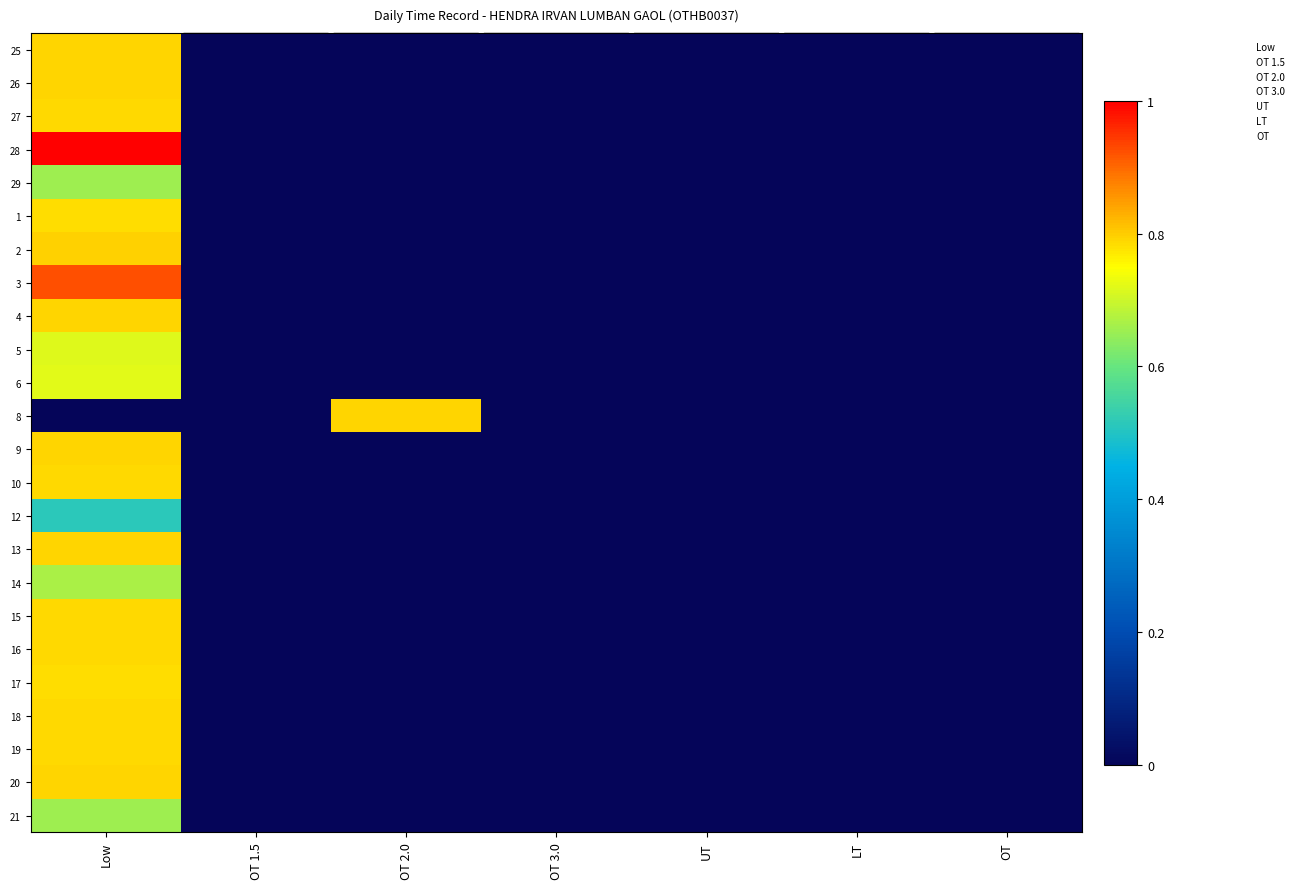

Reading right to left, list all the values displayed in this chart.

25: OT=0.0	LT=0.0	UT=0.0	OT 3.0=0.0	OT 2.0=0.0	OT 1.5=0.0	Low=0.8
26: OT=0.0	LT=0.0	UT=0.0	OT 3.0=0.0	OT 2.0=0.0	OT 1.5=0.0	Low=0.8
27: OT=0.0	LT=0.0	UT=0.0	OT 3.0=0.0	OT 2.0=0.0	OT 1.5=0.0	Low=0.8
28: OT=0.0	LT=0.0	UT=0.0	OT 3.0=0.0	OT 2.0=0.0	OT 1.5=0.0	Low=1.0
29: OT=0.0	LT=0.0	UT=0.0	OT 3.0=0.0	OT 2.0=0.0	OT 1.5=0.0	Low=0.7
1: OT=0.0	LT=0.0	UT=0.0	OT 3.0=0.0	OT 2.0=0.0	OT 1.5=0.0	Low=0.8
2: OT=0.0	LT=0.0	UT=0.0	OT 3.0=0.0	OT 2.0=0.0	OT 1.5=0.0	Low=0.8
3: OT=0.0	LT=0.0	UT=0.0	OT 3.0=0.0	OT 2.0=0.0	OT 1.5=0.0	Low=0.9
4: OT=0.0	LT=0.0	UT=0.0	OT 3.0=0.0	OT 2.0=0.0	OT 1.5=0.0	Low=0.8
5: OT=0.0	LT=0.0	UT=0.0	OT 3.0=0.0	OT 2.0=0.0	OT 1.5=0.0	Low=0.7
6: OT=0.0	LT=0.0	UT=0.0	OT 3.0=0.0	OT 2.0=0.0	OT 1.5=0.0	Low=0.7
8: OT=0.0	LT=0.0	UT=0.0	OT 3.0=0.0	OT 2.0=0.8	OT 1.5=0.0	Low=0.0
9: OT=0.0	LT=0.0	UT=0.0	OT 3.0=0.0	OT 2.0=0.0	OT 1.5=0.0	Low=0.8
10: OT=0.0	LT=0.0	UT=0.0	OT 3.0=0.0	OT 2.0=0.0	OT 1.5=0.0	Low=0.8
12: OT=0.0	LT=0.0	UT=0.0	OT 3.0=0.0	OT 2.0=0.0	OT 1.5=0.0	Low=0.5
13: OT=0.0	LT=0.0	UT=0.0	OT 3.0=0.0	OT 2.0=0.0	OT 1.5=0.0	Low=0.8
14: OT=0.0	LT=0.0	UT=0.0	OT 3.0=0.0	OT 2.0=0.0	OT 1.5=0.0	Low=0.7
15: OT=0.0	LT=0.0	UT=0.0	OT 3.0=0.0	OT 2.0=0.0	OT 1.5=0.0	Low=0.8
16: OT=0.0	LT=0.0	UT=0.0	OT 3.0=0.0	OT 2.0=0.0	OT 1.5=0.0	Low=0.8
17: OT=0.0	LT=0.0	UT=0.0	OT 3.0=0.0	OT 2.0=0.0	OT 1.5=0.0	Low=0.8
18: OT=0.0	LT=0.0	UT=0.0	OT 3.0=0.0	OT 2.0=0.0	OT 1.5=0.0	Low=0.8
19: OT=0.0	LT=0.0	UT=0.0	OT 3.0=0.0	OT 2.0=0.0	OT 1.5=0.0	Low=0.8
20: OT=0.0	LT=0.0	UT=0.0	OT 3.0=0.0	OT 2.0=0.0	OT 1.5=0.0	Low=0.8
21: OT=0.0	LT=0.0	UT=0.0	OT 3.0=0.0	OT 2.0=0.0	OT 1.5=0.0	Low=0.7